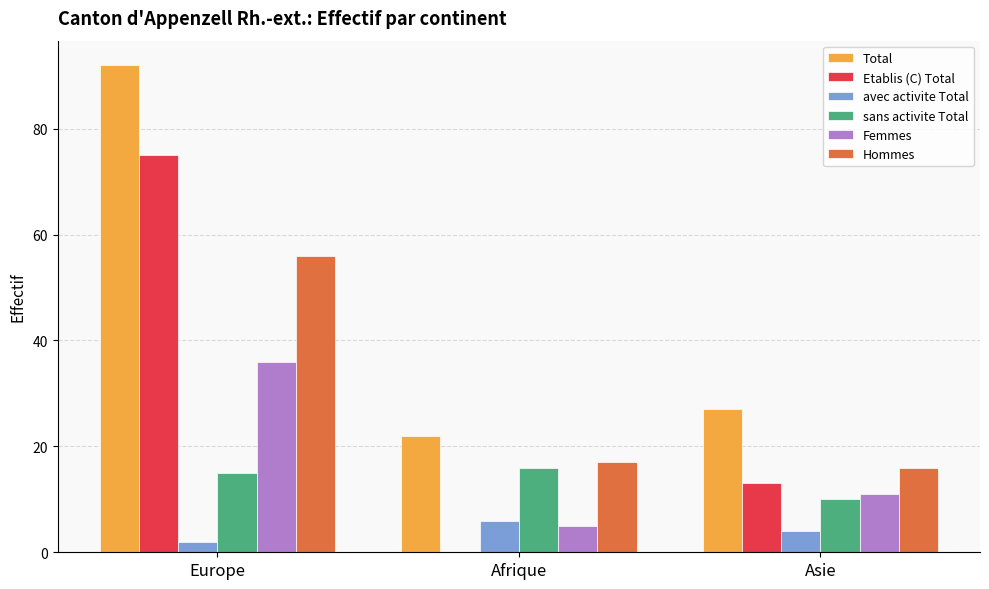

What is the sum of all sans activite Total values?

41